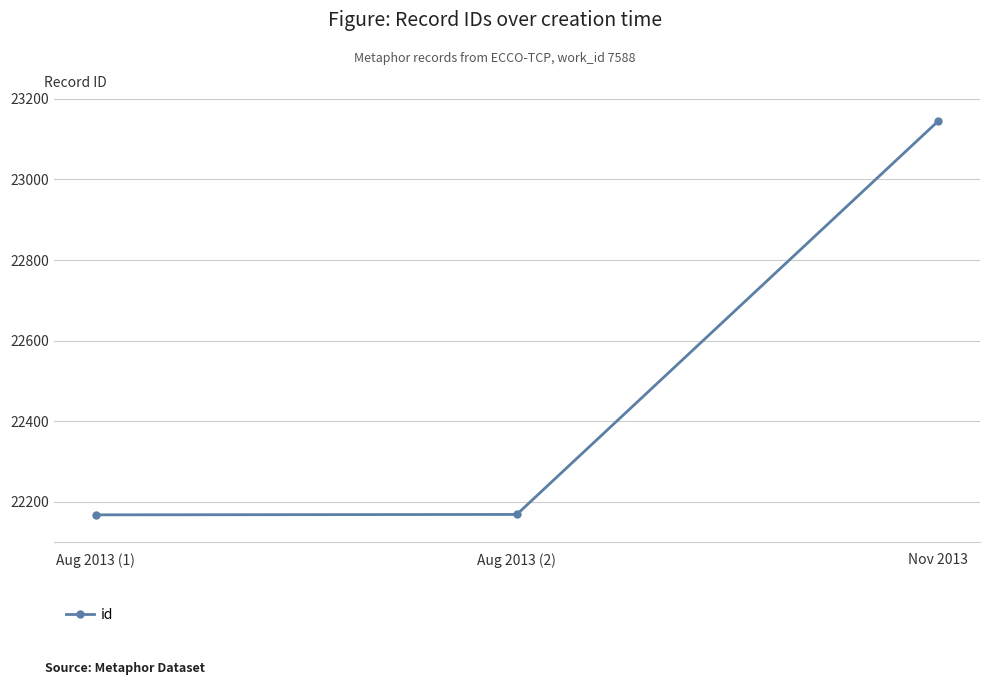

Is it true that the value at Nov 2013 is 40808?

False